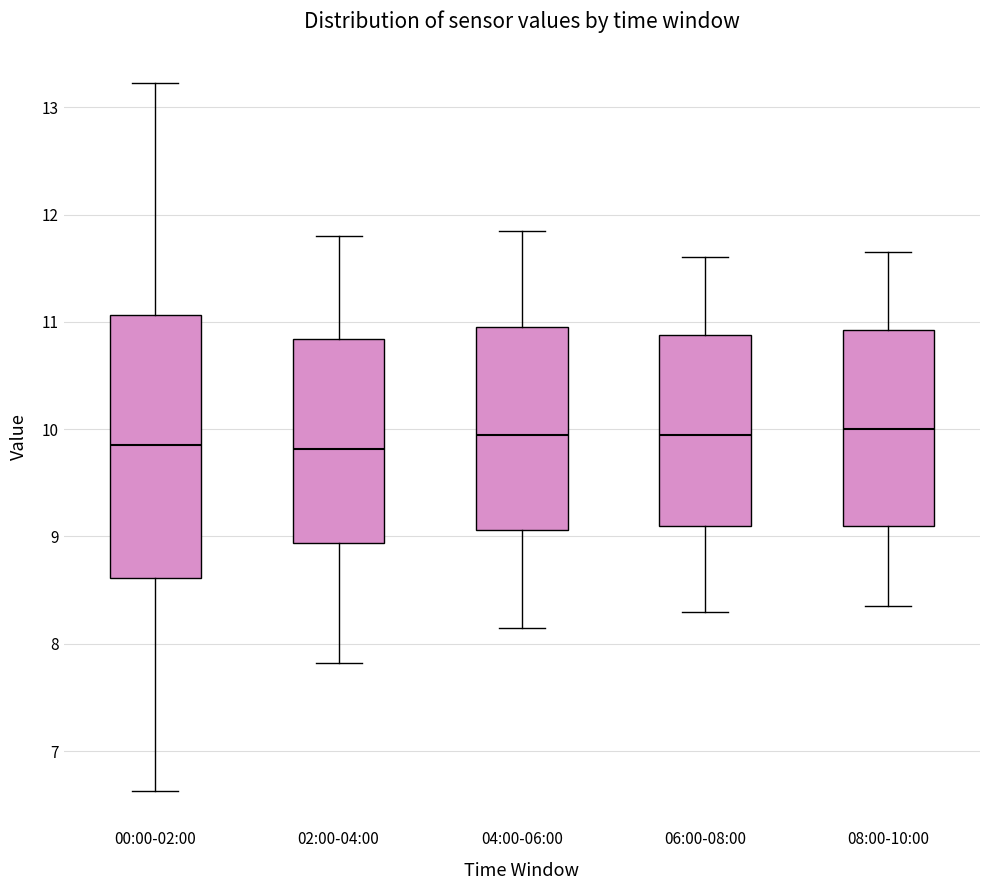

Where does the upper whisker of the box for 02:00-04:00 end on the y-axis? The values are not printed on the chart, so give them approximately, as read against the axis.

11.8